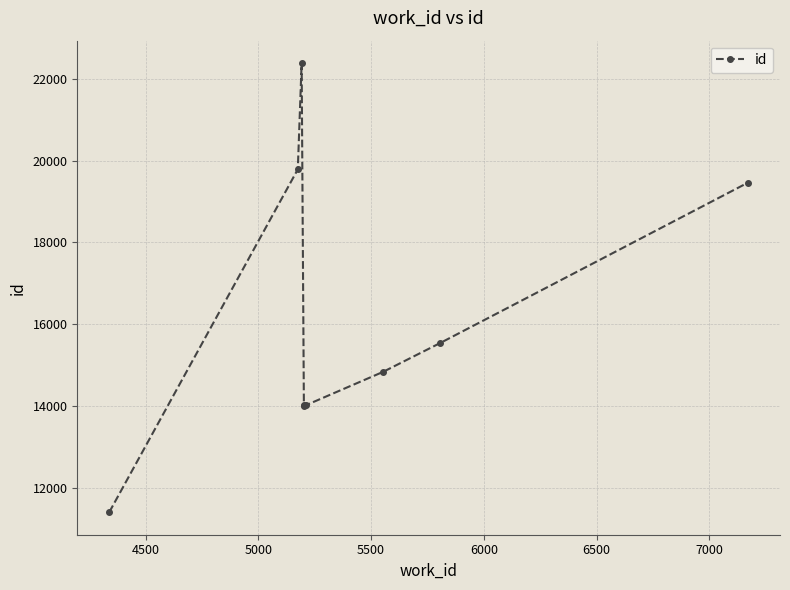

How many data points are above 14838?

4